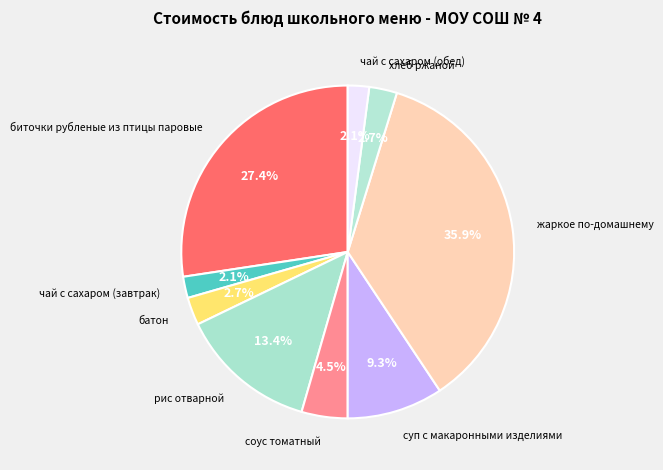

How many segments does this pie chart have?

9